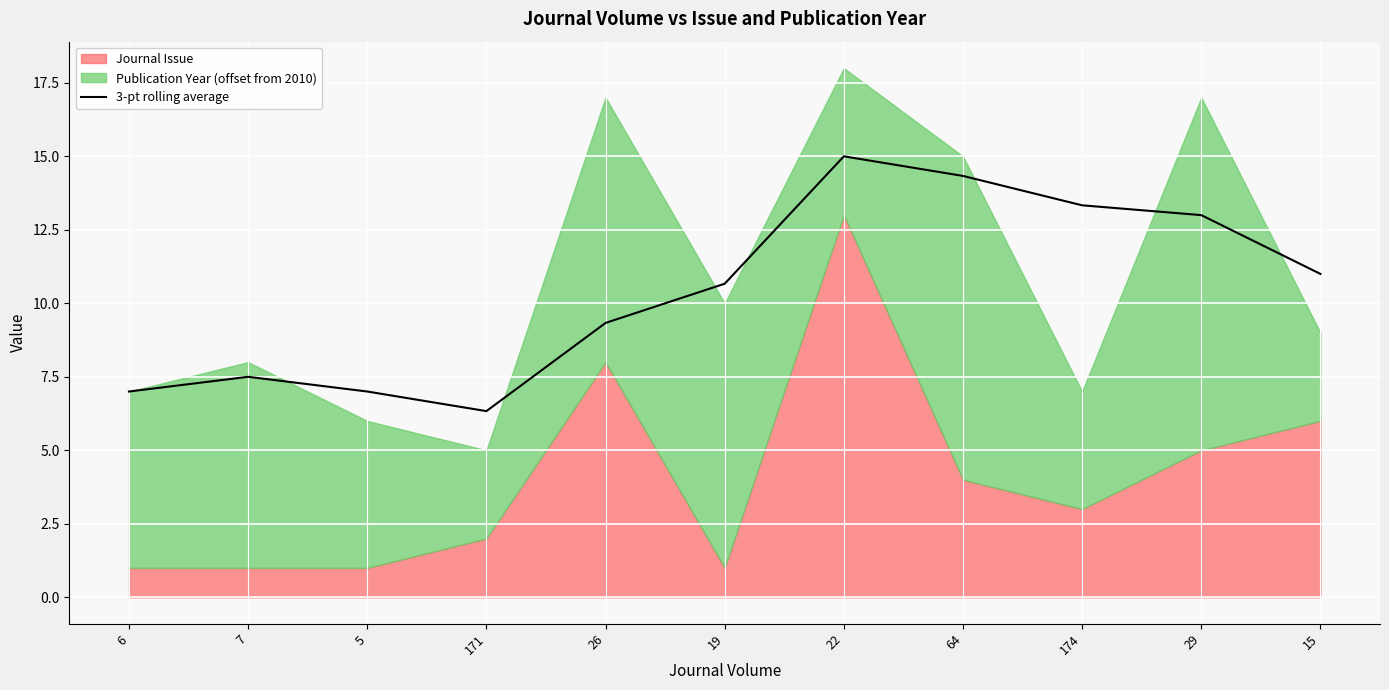

How many data points does each series have?

11